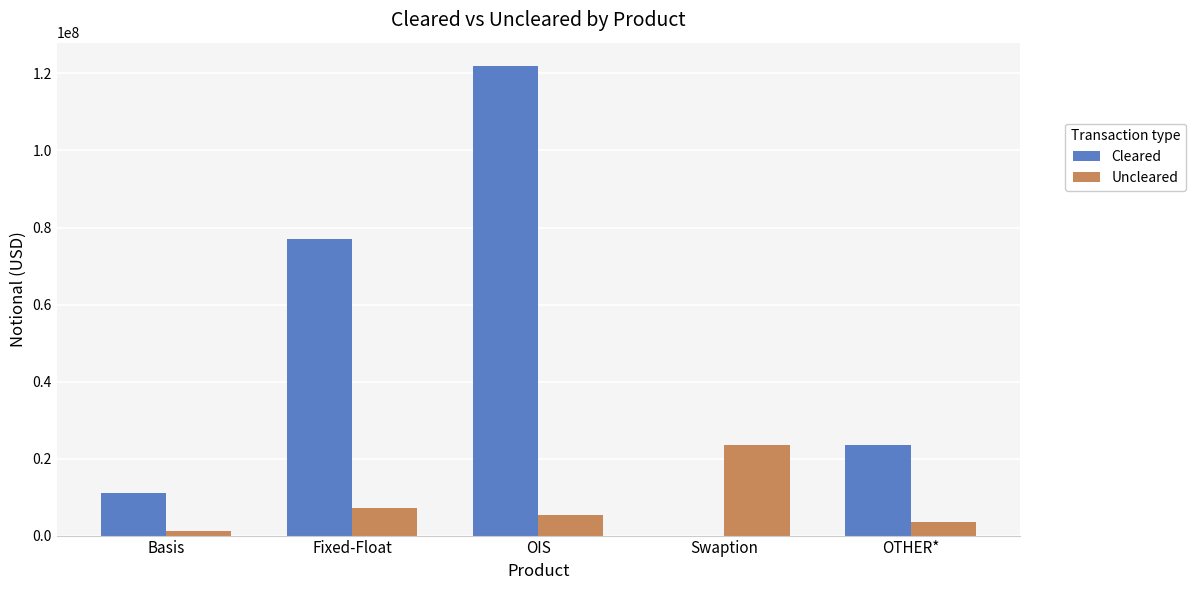

Does the chart contain stacked bars?

No